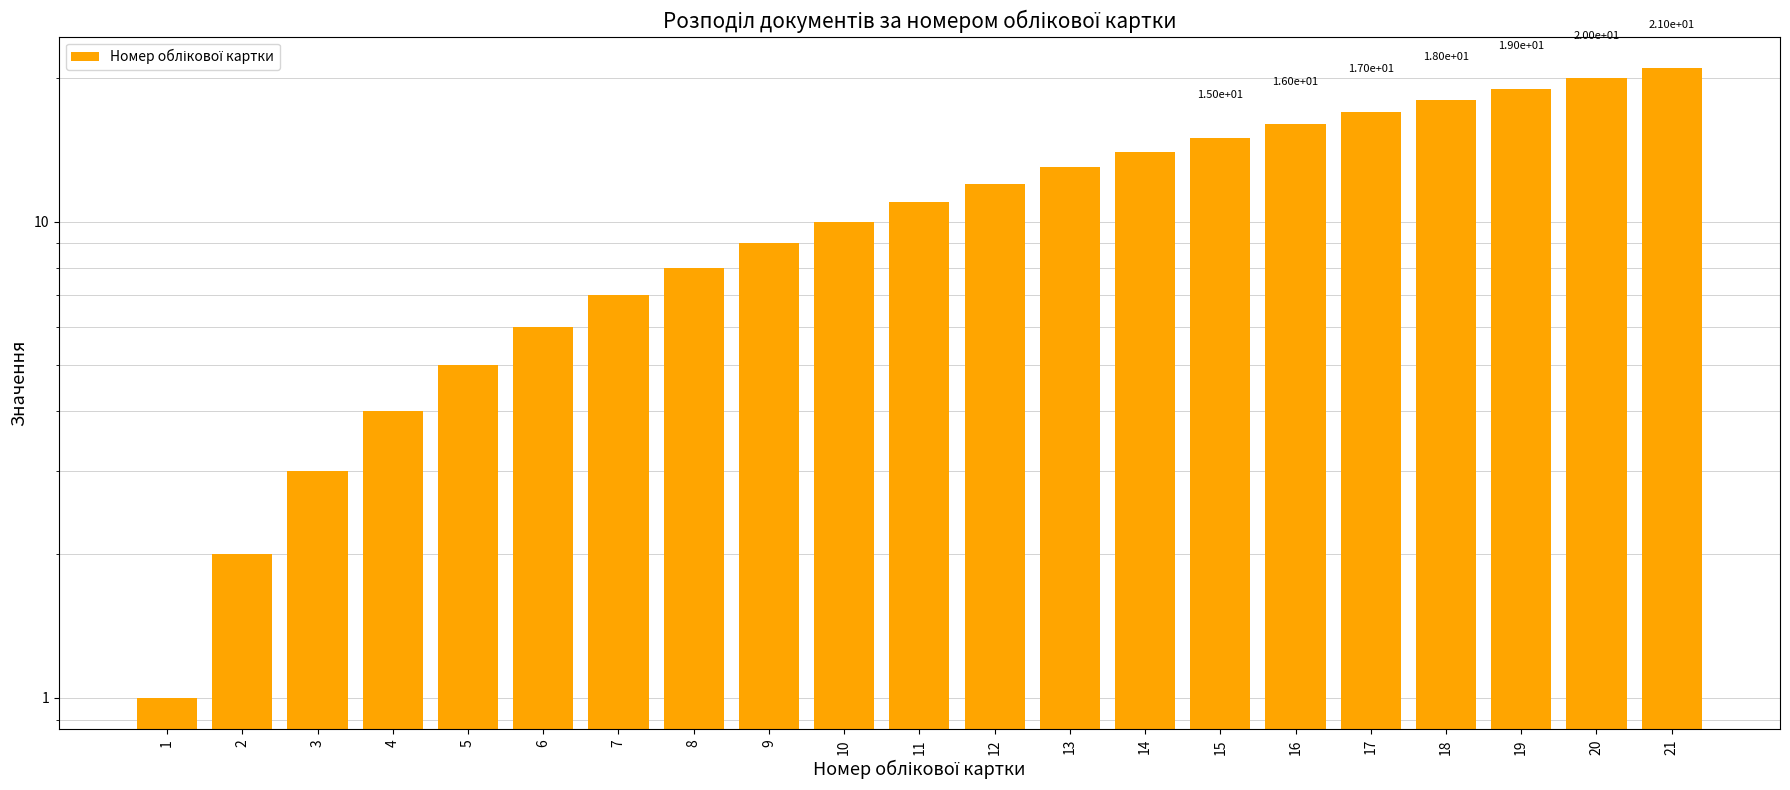

Approximately how many times larger is the value at 8 compared to 14?

0.6